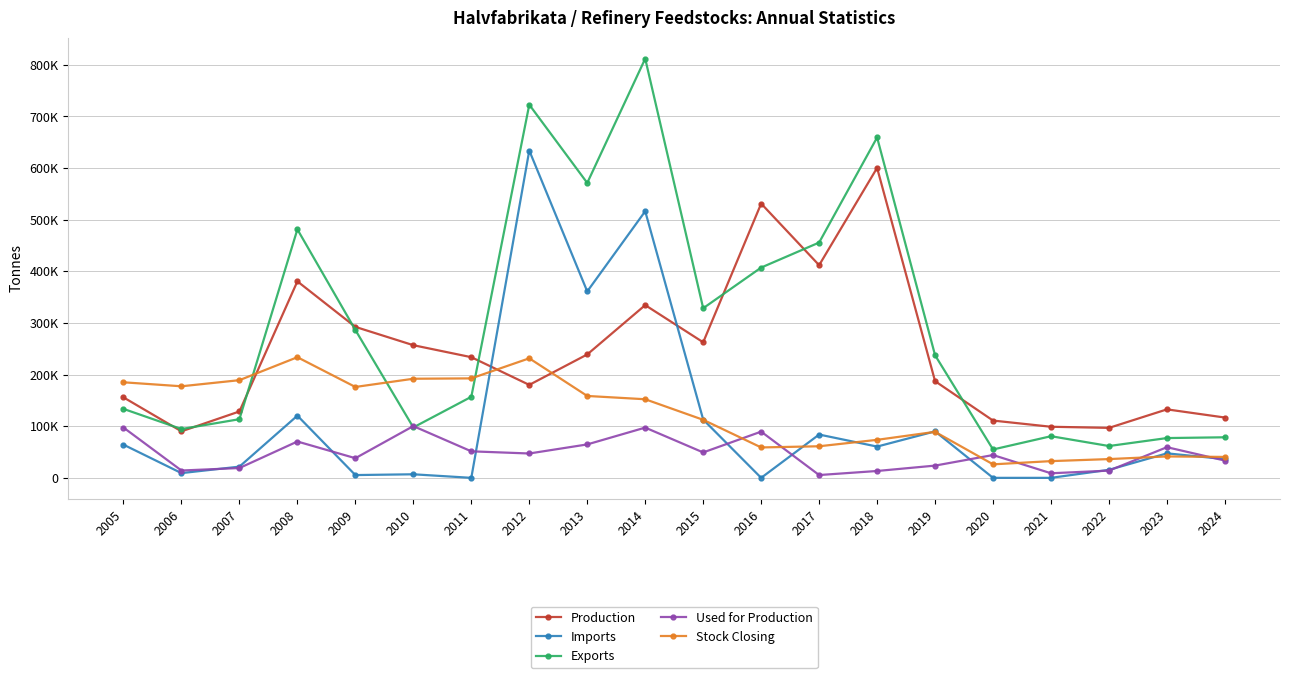

What are all the series names shown in the legend?

Production, Imports, Exports, Used for Production, Stock Closing